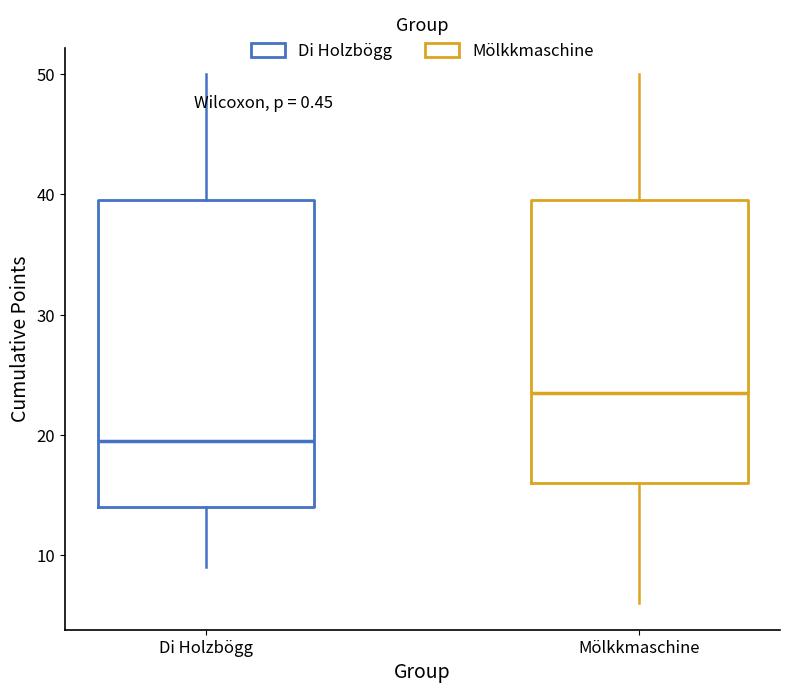

Which box is the tallest, from its lower edge to its upper edge?

Di Holzbögg